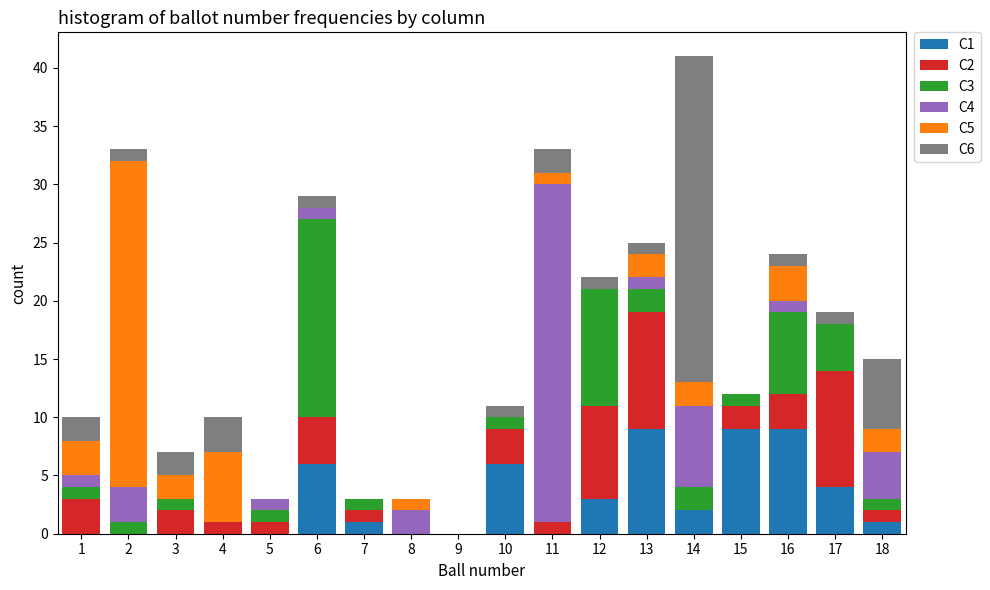

Reading left to right, list every stacked bar in this chart as the range it spans on the x-axis followed by its total height. The values are not printed on the chart, so give them approximately, as read against the axis.

0.5 to 1.5: 10
1.5 to 2.5: 33
2.5 to 3.5: 7
3.5 to 4.5: 10
4.5 to 5.5: 3
5.5 to 6.5: 29
6.5 to 7.5: 3
7.5 to 8.5: 3
8.5 to 9.5: 0
9.5 to 10.5: 11
10.5 to 11.5: 33
11.5 to 12.5: 22
12.5 to 13.5: 25
13.5 to 14.5: 41
14.5 to 15.5: 12
15.5 to 16.5: 24
16.5 to 17.5: 19
17.5 to 18.5: 15